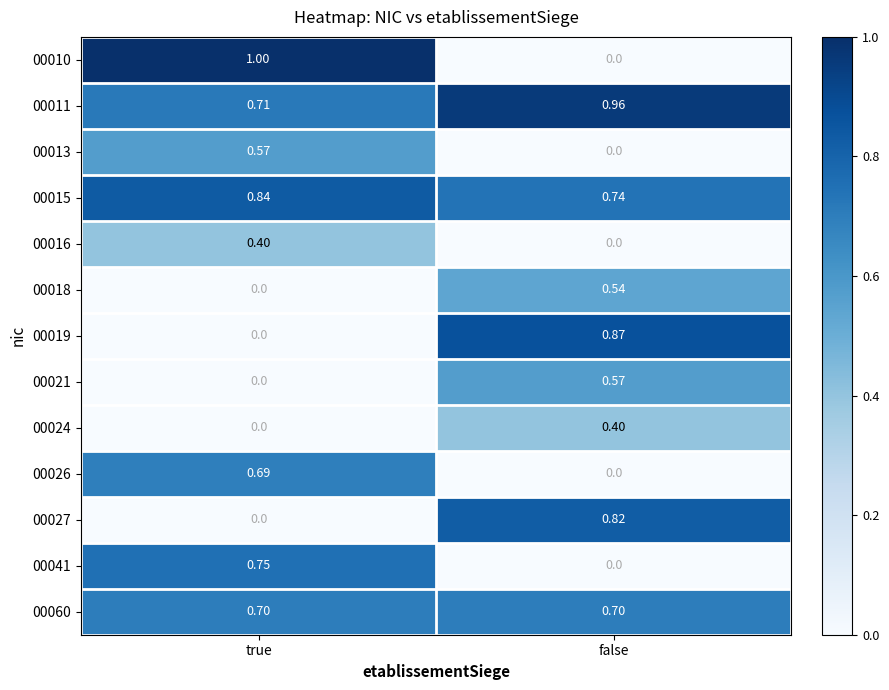

Which series has the largest range (max minus min)?

00010